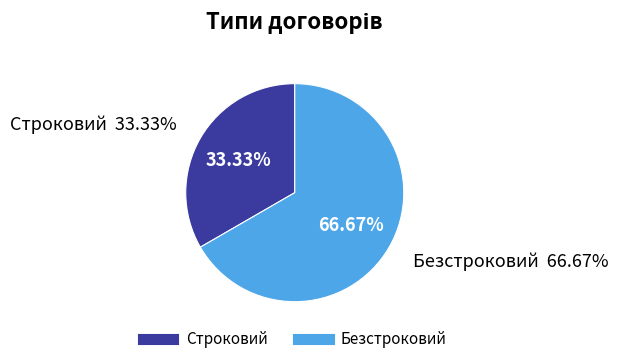

To the nearest percent, what portion does Строковий represent?

33%